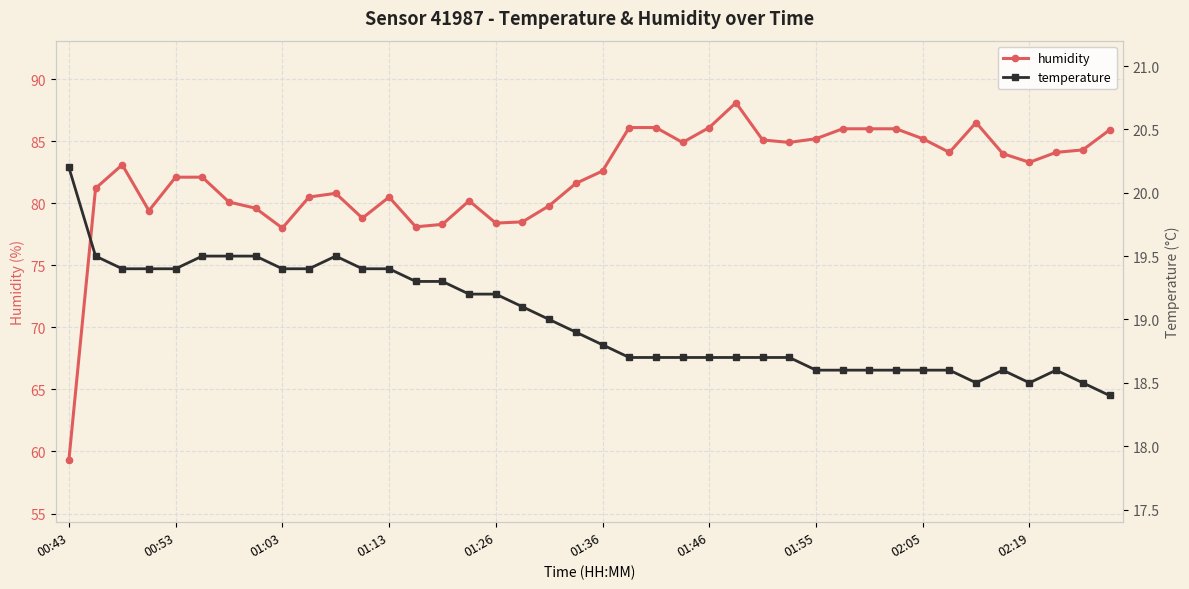

True or false: humidity and temperature intersect in this chart.

False